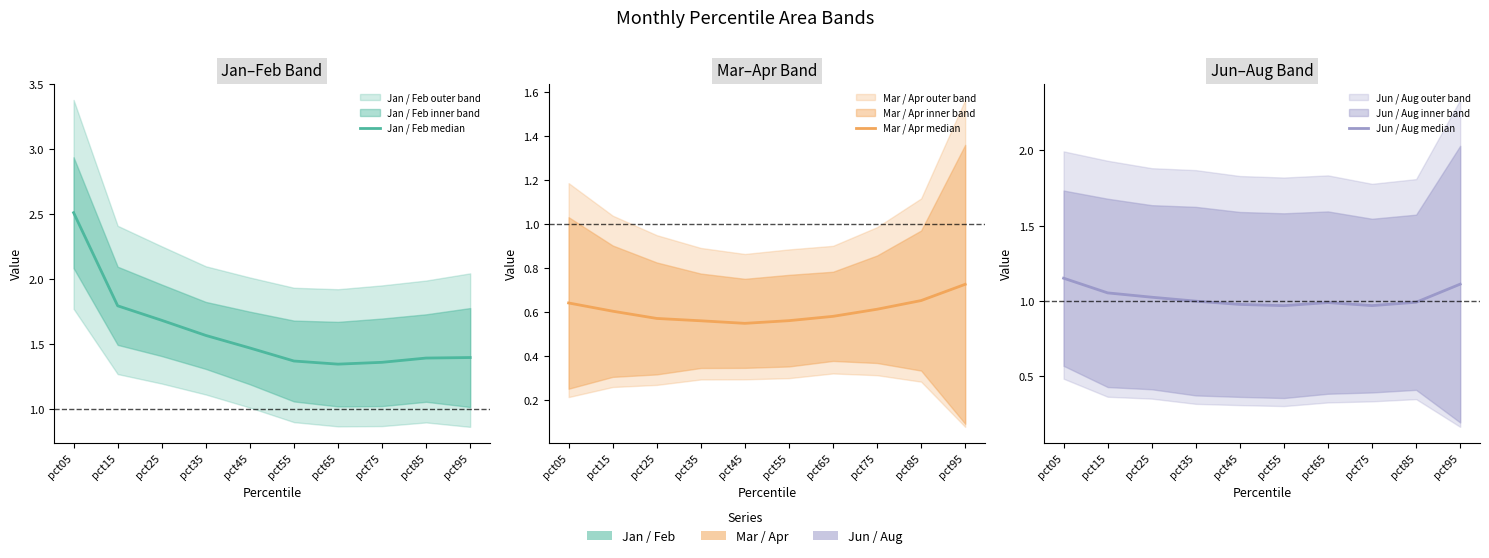

At which label does Mar / Apr median reach its peak?

pct95